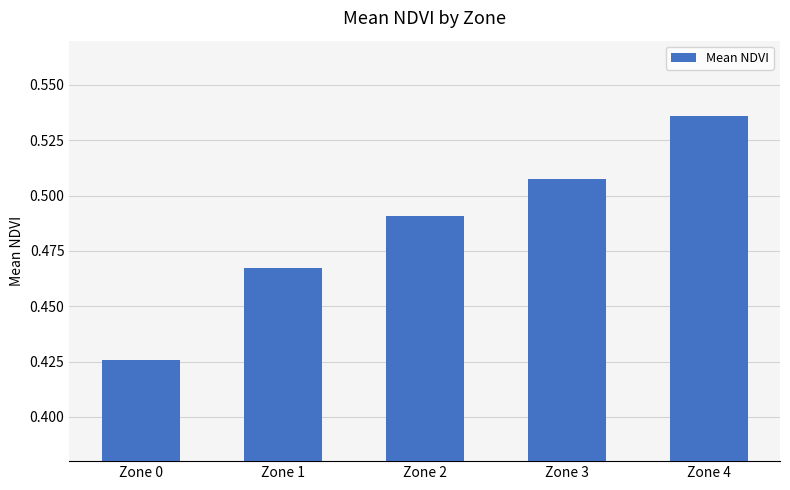

Rank the categories by value from lowest to highest.

Zone 0, Zone 1, Zone 2, Zone 3, Zone 4